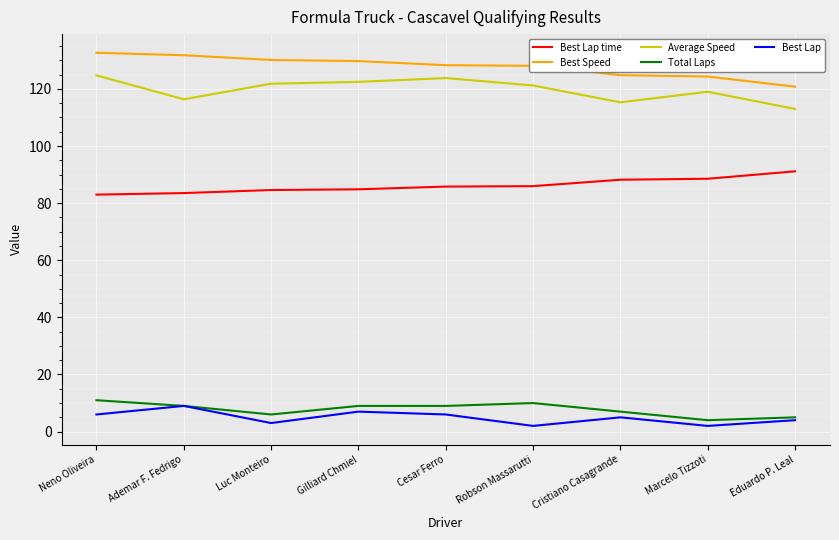

Is the value of Best Lap at Cristiano Casagrande greater than the value of Best Speed at Marcelo Tizzoti?

No